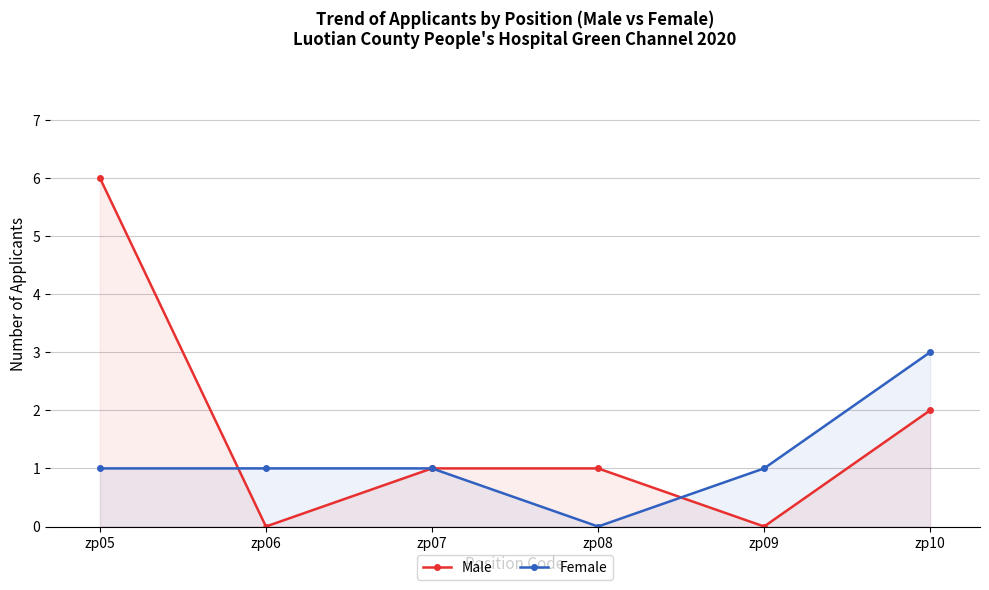

What value does the Female series have at zp06?

1